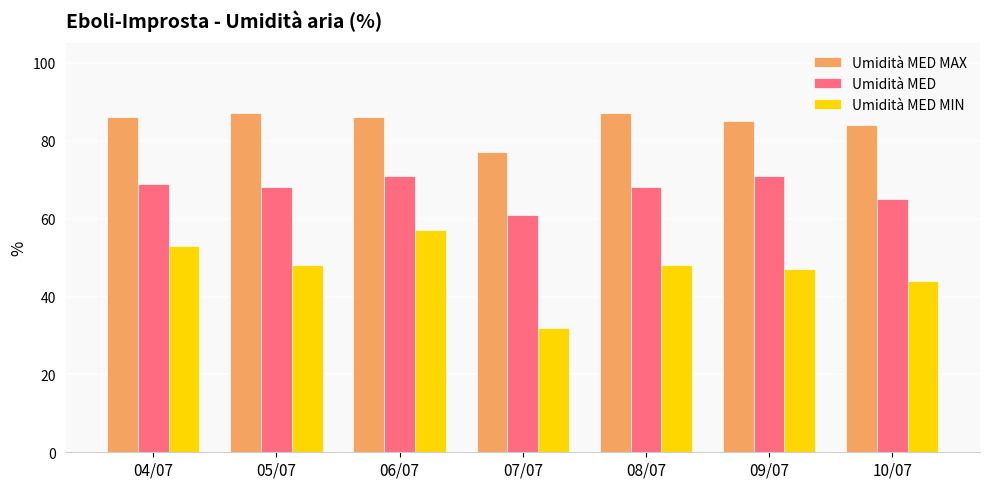

Rank the series by their average value, from lowest to highest.

Umidità MED MIN, Umidità MED, Umidità MED MAX